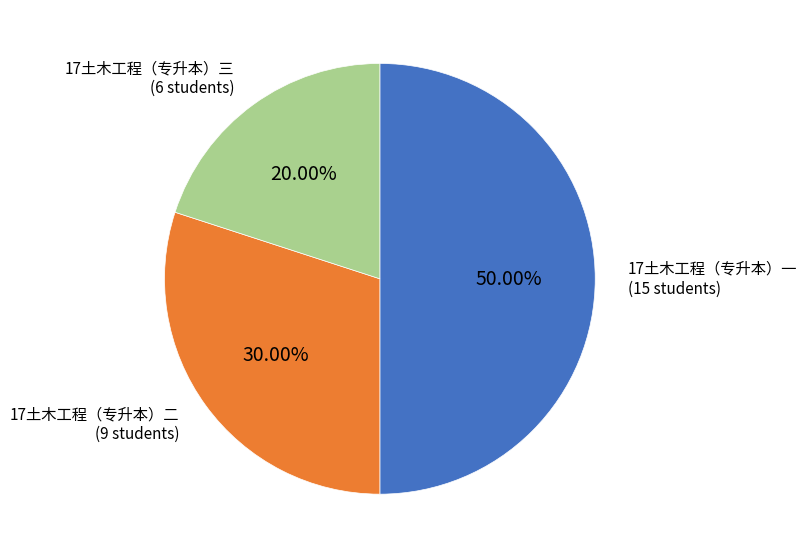

What is the smallest slice in the pie chart?

17土木工程（专升本）三